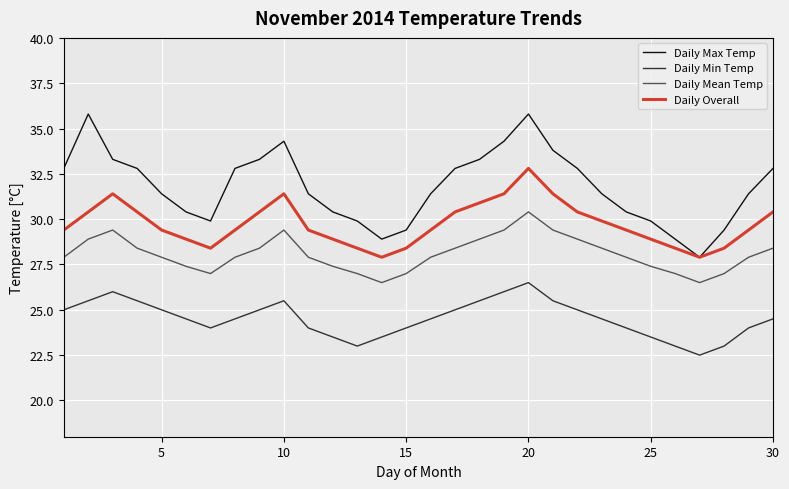

Which series has the largest total across all categories?

Daily Max Temp